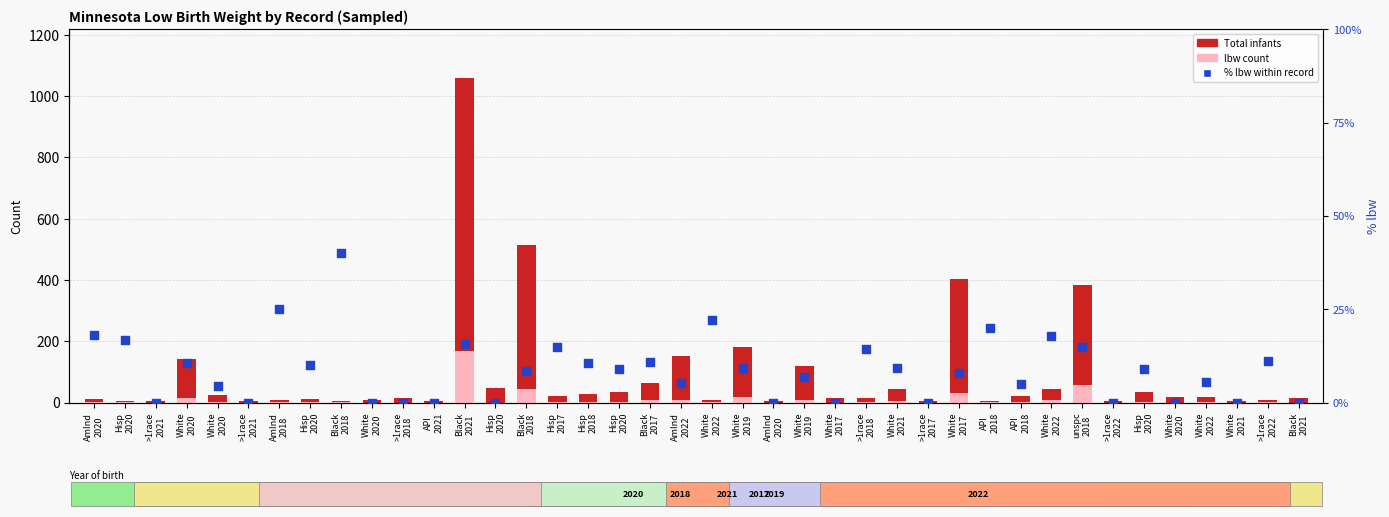

Which series has the largest total across all categories?

Total infants